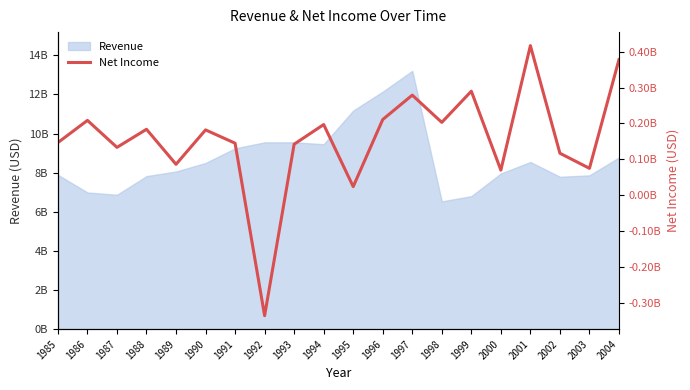

How many data points are less than 182100000?

10